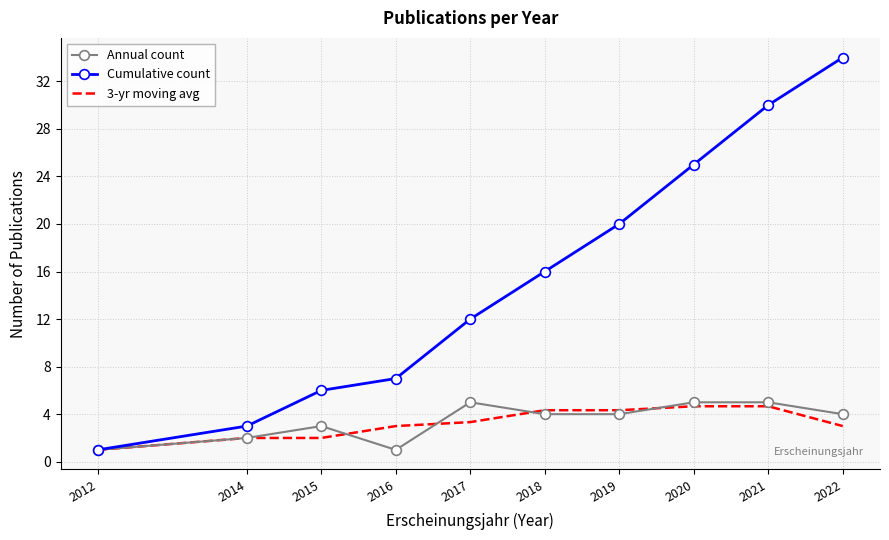

Is it true that 3-yr moving avg equals 2.9 at 2018?

False